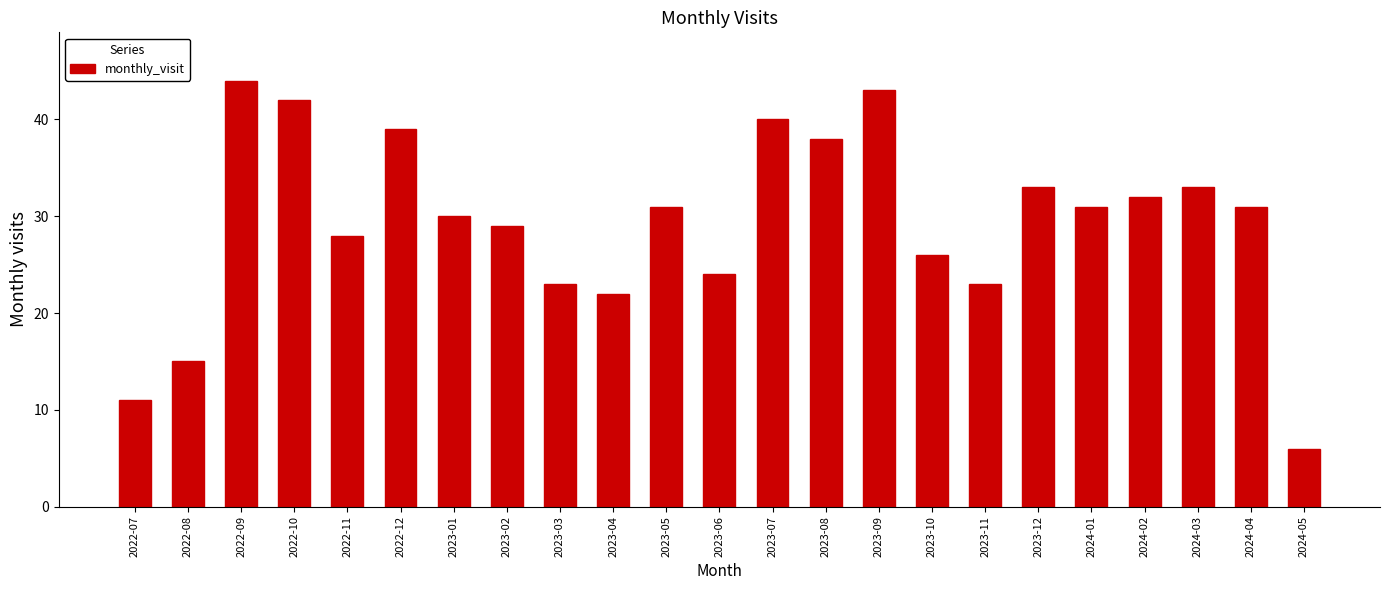

Reading left to right, extract all data points from this chart.

2022-07=11	2022-08=15	2022-09=44	2022-10=42	2022-11=28	2022-12=39	2023-01=30	2023-02=29	2023-03=23	2023-04=22	2023-05=31	2023-06=24	2023-07=40	2023-08=38	2023-09=43	2023-10=26	2023-11=23	2023-12=33	2024-01=31	2024-02=32	2024-03=33	2024-04=31	2024-05=6